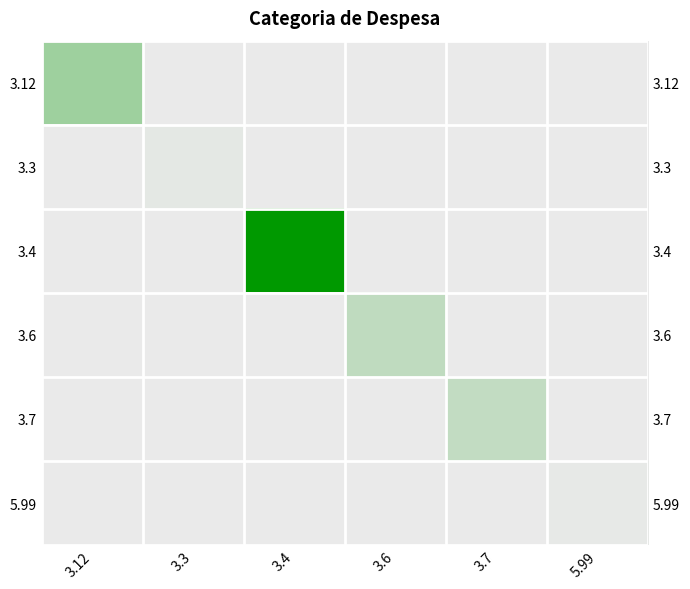

At which category does the chart reach its peak across all series?

3.4